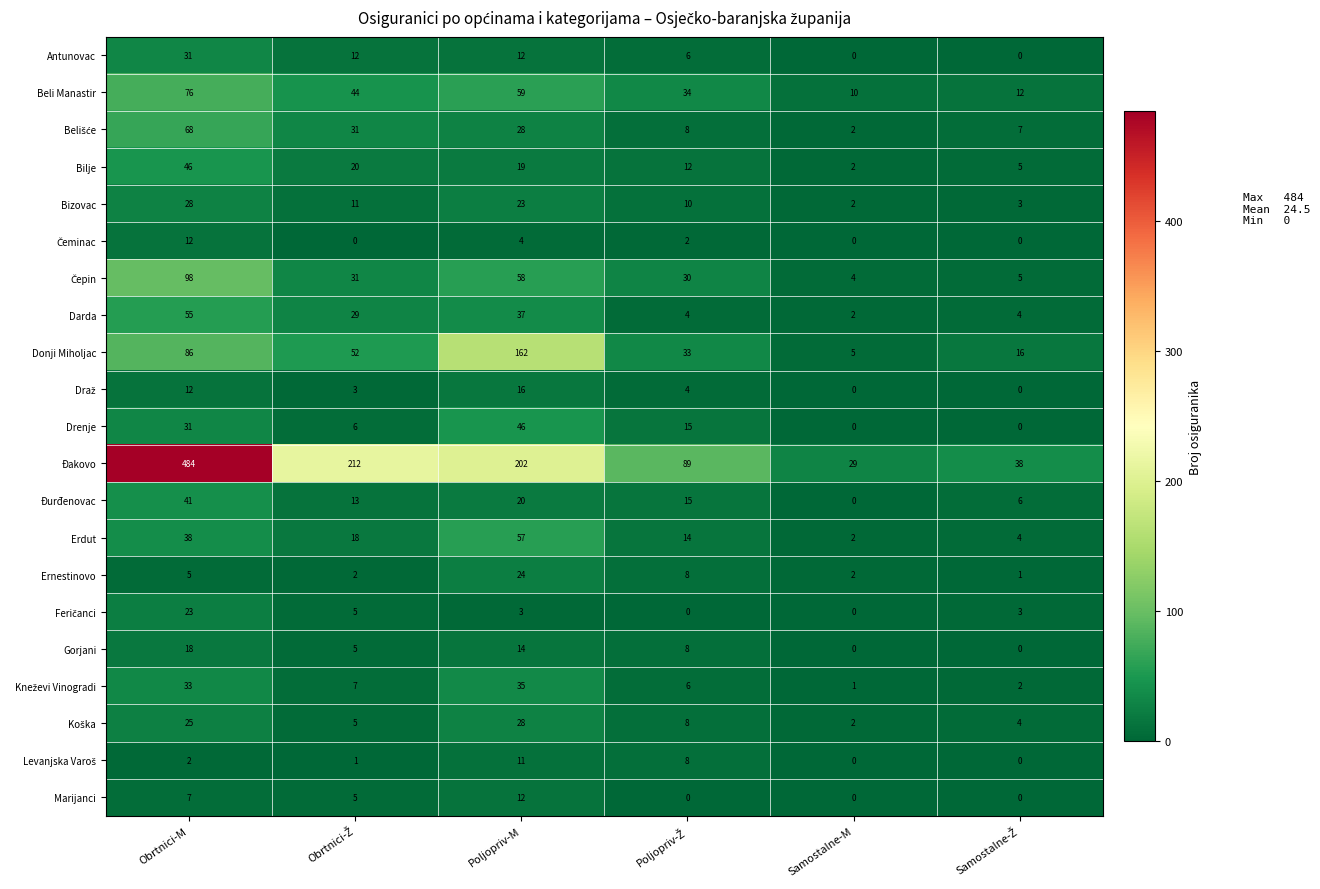

Count the number of categories in the chart.

6